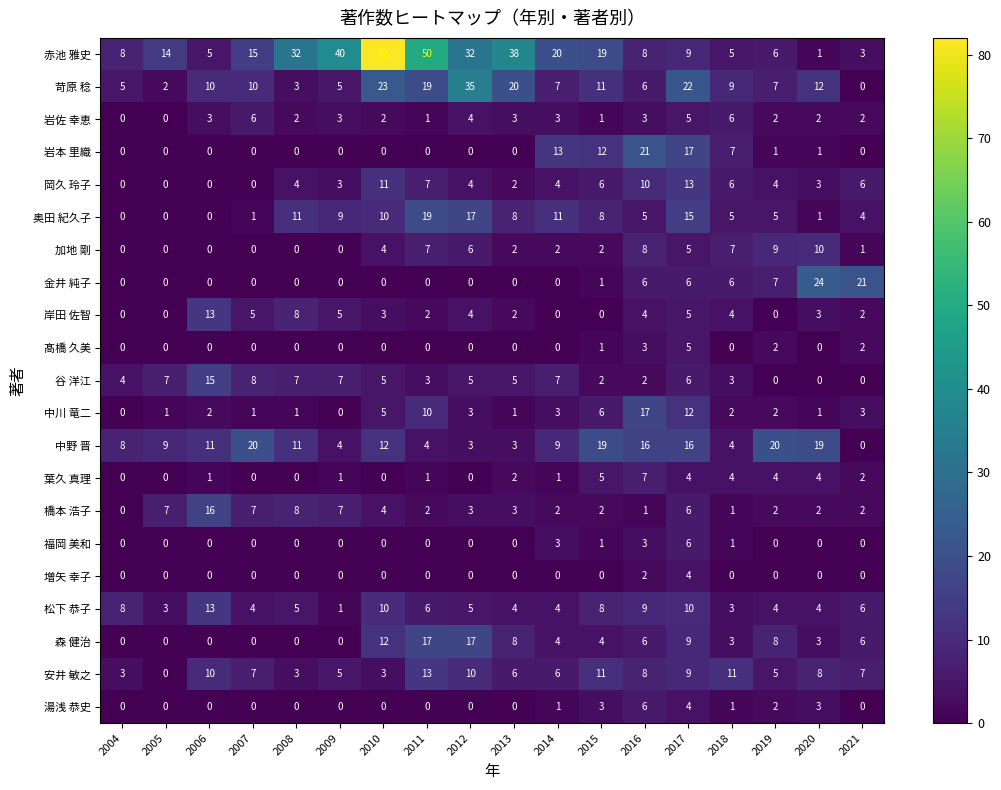

Between 2011 and 2016, which series saw the biggest shift?

赤池 雅史